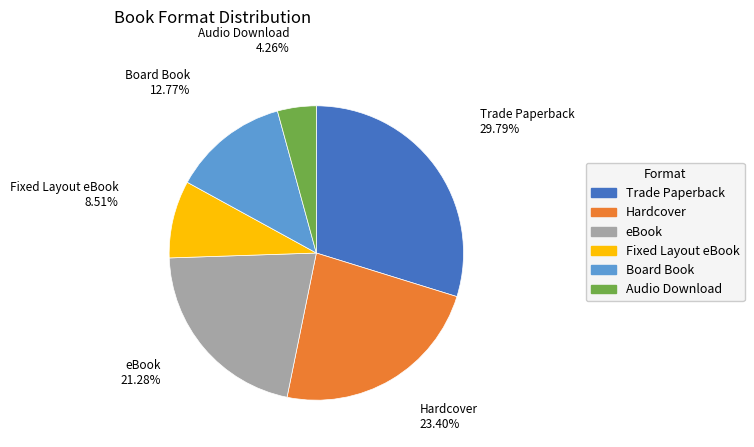

To the nearest percent, what percentage of the pie is Hardcover?

23%